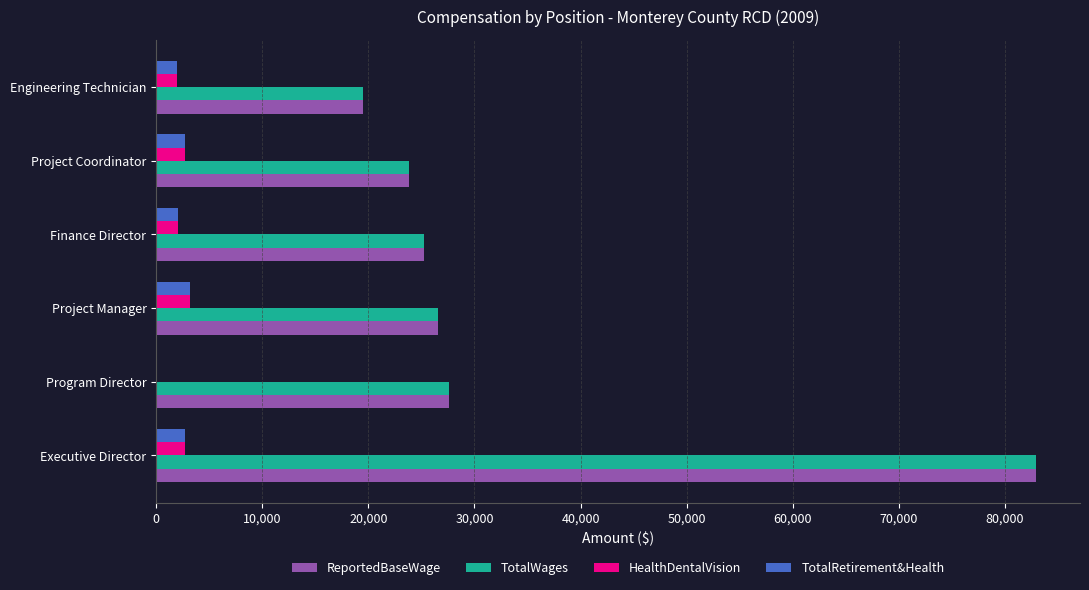

What is the sum of the HealthDentalVision values at Executive Director and Program Director?

2694